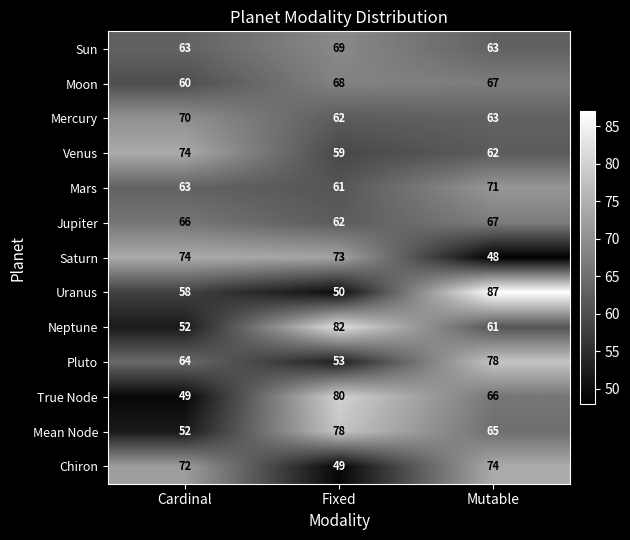

What is the average value of the Mean Node series?

65